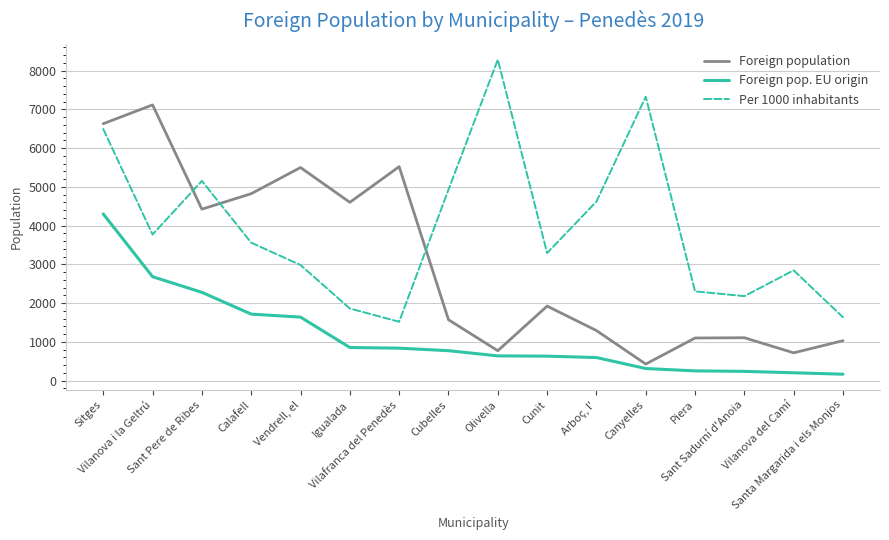

The Per 1000 inhabitants series shows 3561 at Calafell. True or false?

True